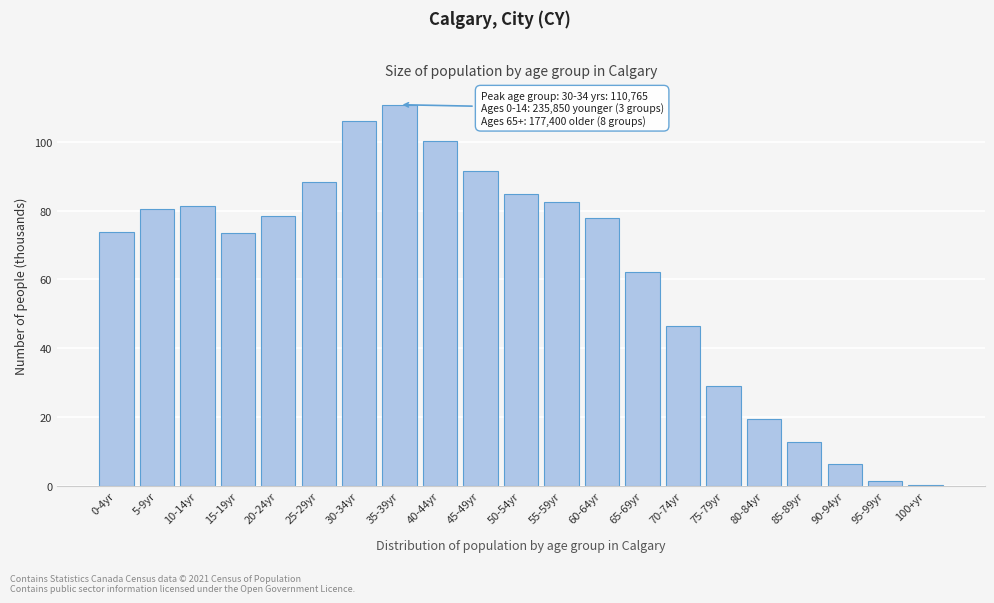

What is the maximum value shown in the chart?

110.8